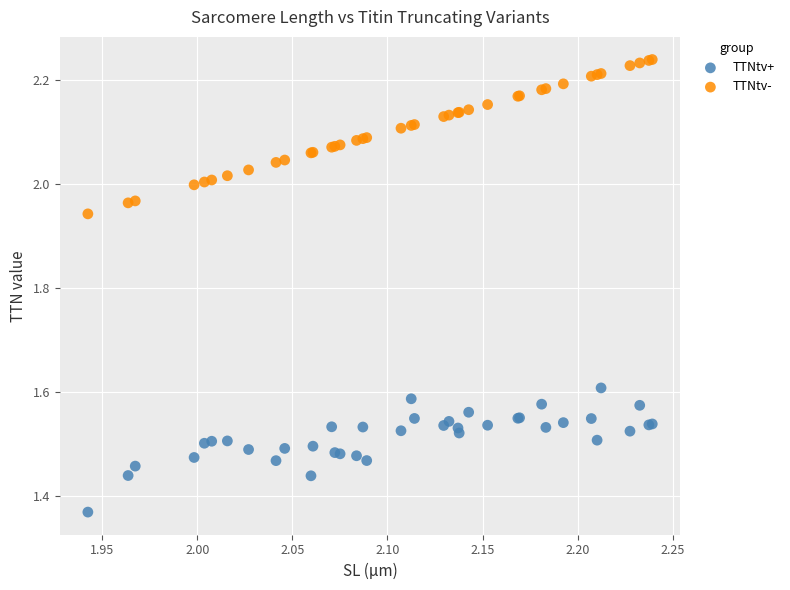

Which series contains the lowest Y value?

TTNtv+